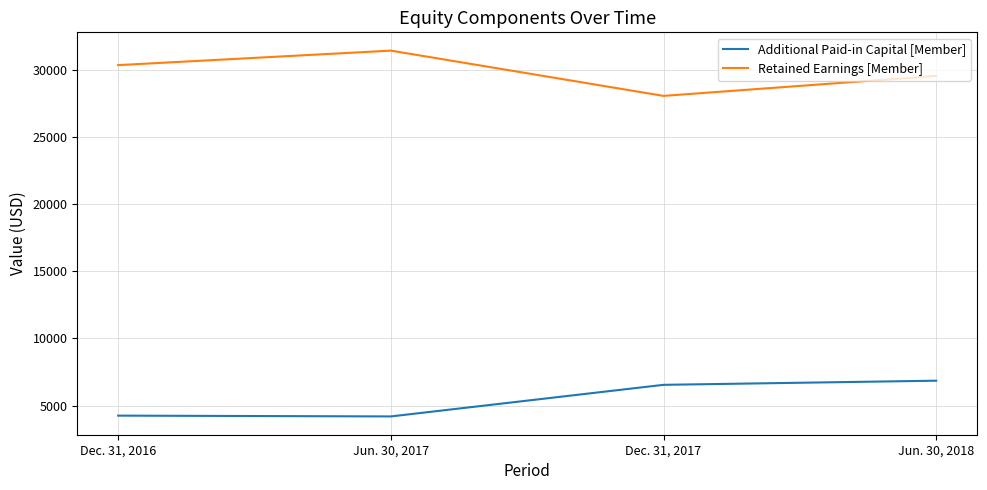

The Additional Paid-in Capital [Member] series shows 4202 at Jun. 30, 2017. True or false?

True